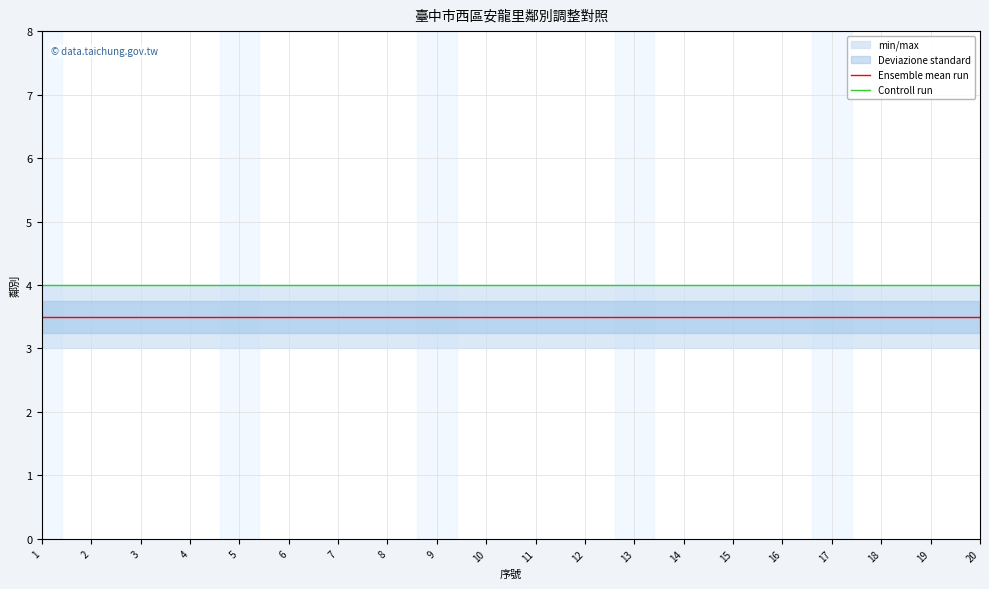

The value of Ensemble mean run at 17 is 1.3. True or false?

False